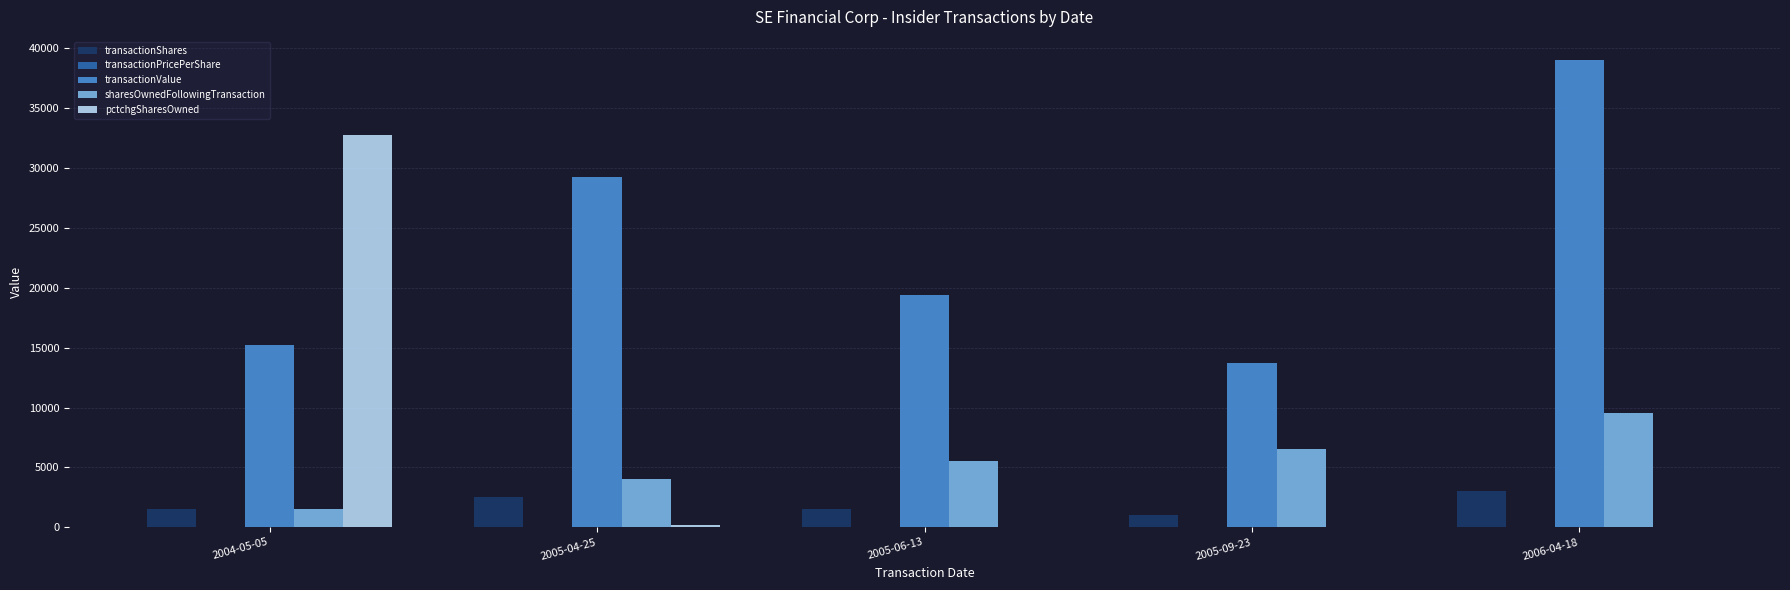

Does the chart contain stacked bars?

No